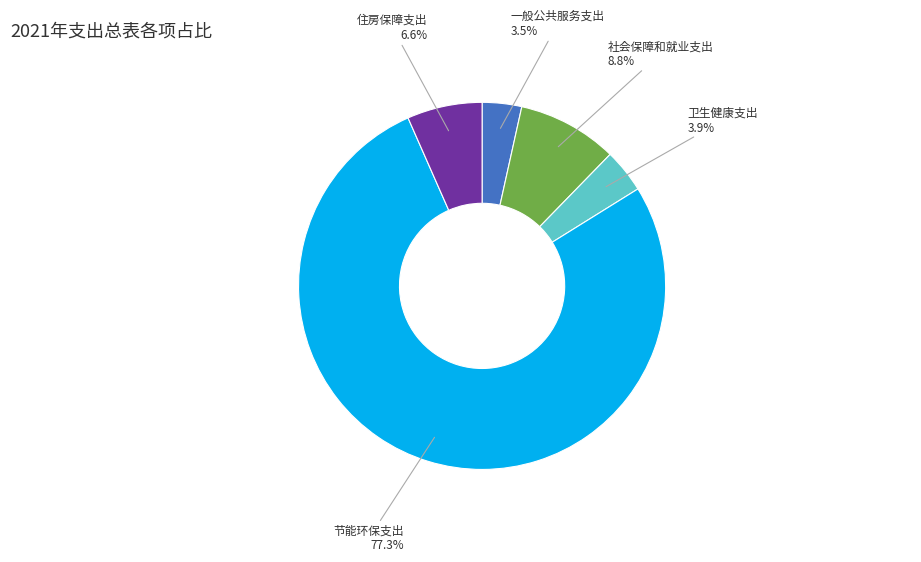

True or false: 卫生健康支出 accounts for 11% of the total.

False